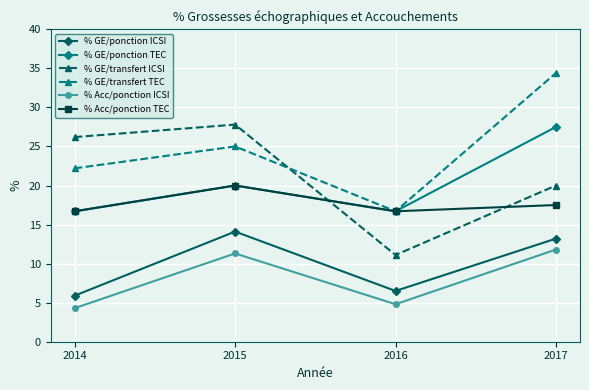

How many data points in % GE/transfert TEC are less than 25?

2